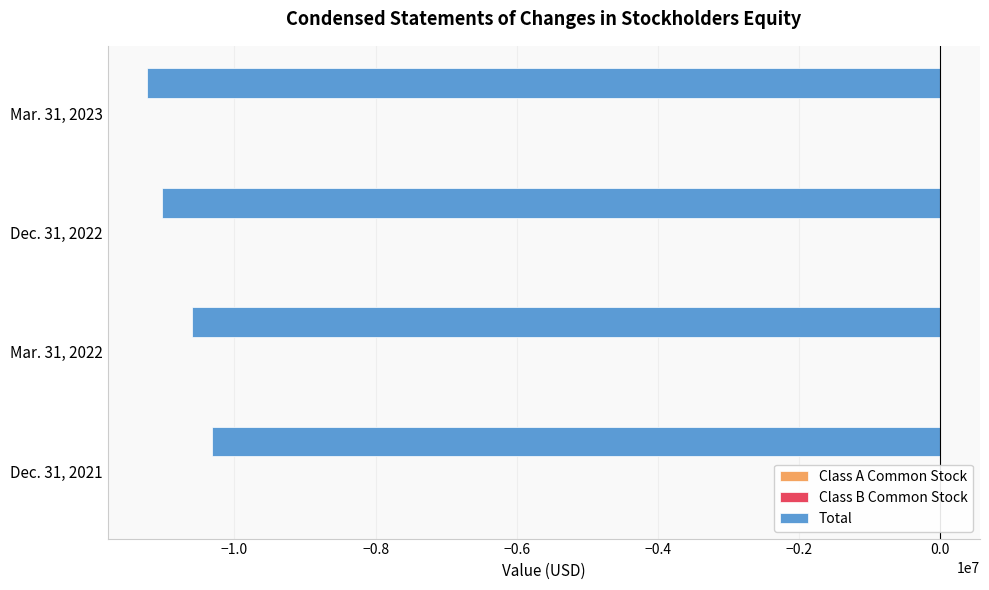

What is the difference between the highest and lowest values at −1.0?

10598838.2